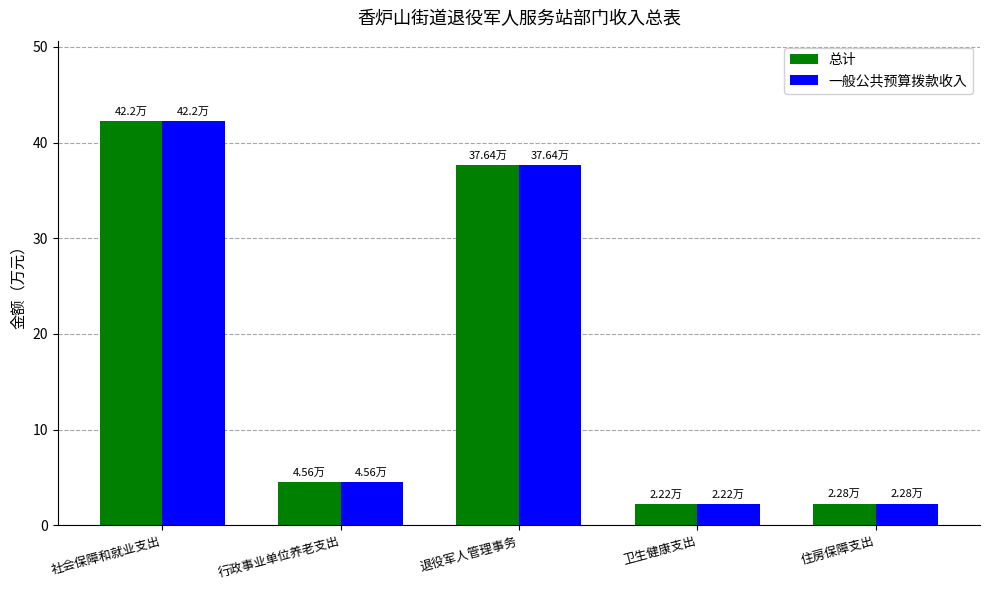

Where does the 一般公共预算拨款收入 series first go above 4?

社会保障和就业支出